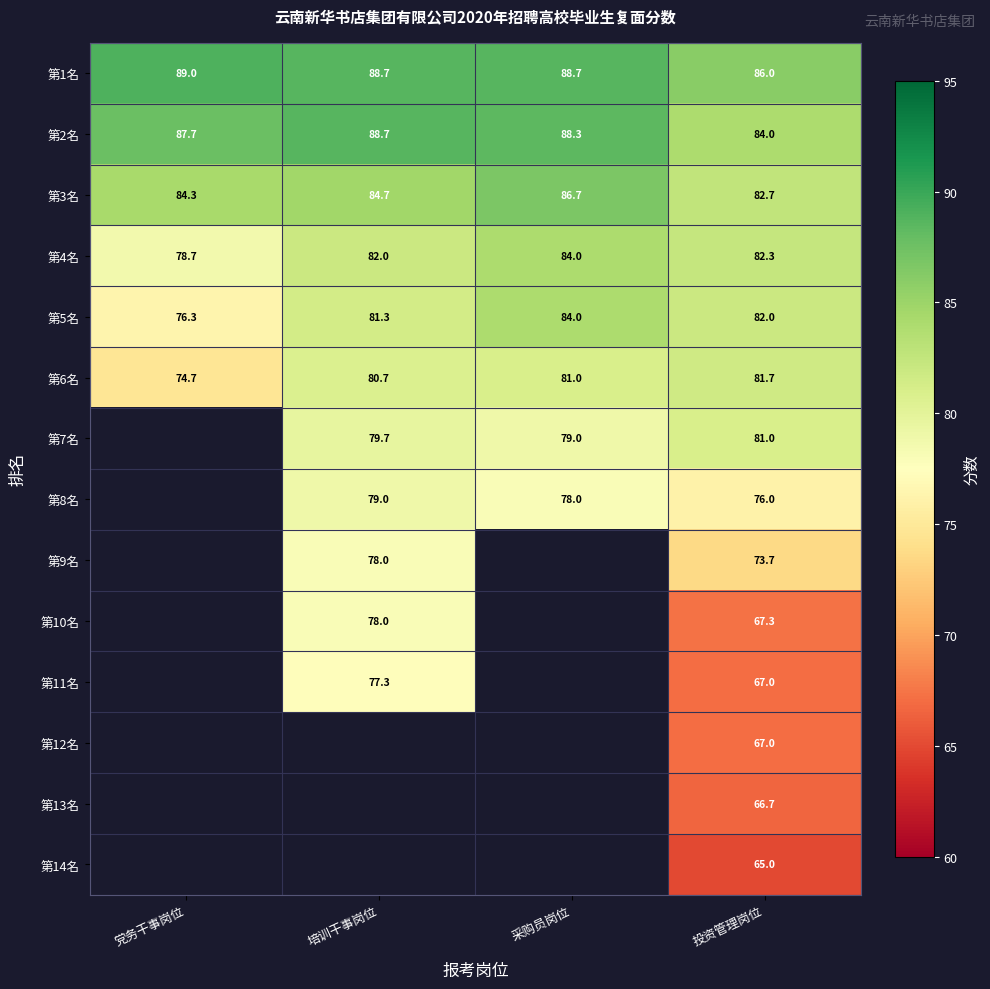

Rank the categories by 第6名 value from highest to lowest.

投资管理岗位, 采购员岗位, 培训干事岗位, 党务干事岗位